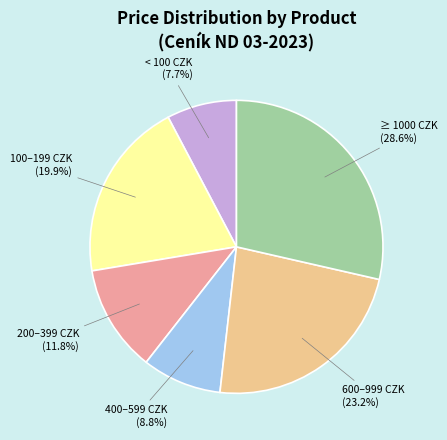

Does any single category account for the majority?

No